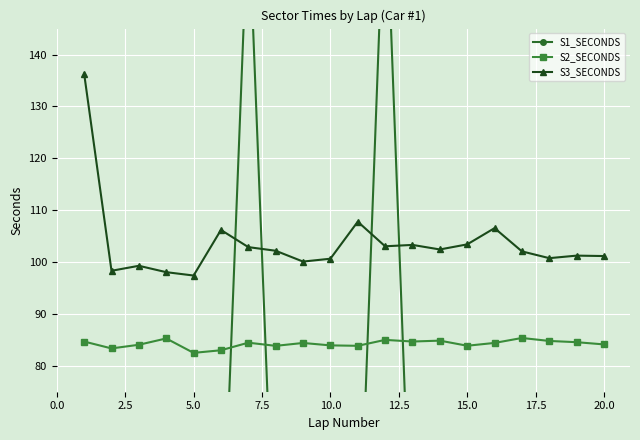

How many series are shown in this chart?

3